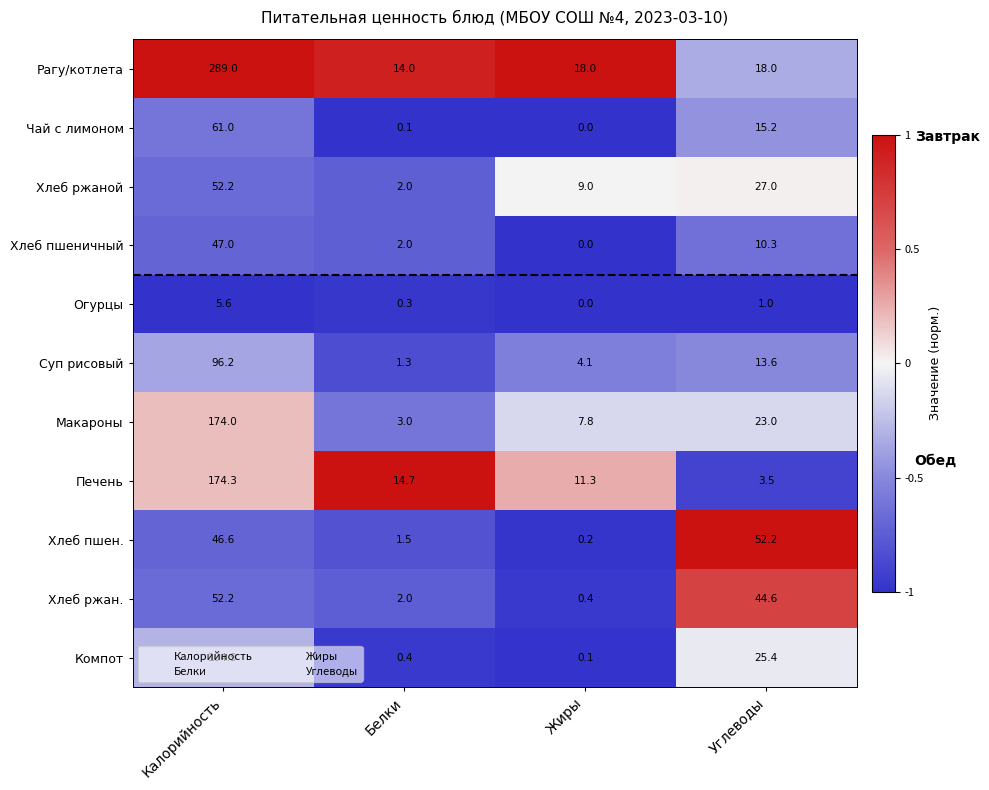

What is the minimum value shown in the chart?

0.0